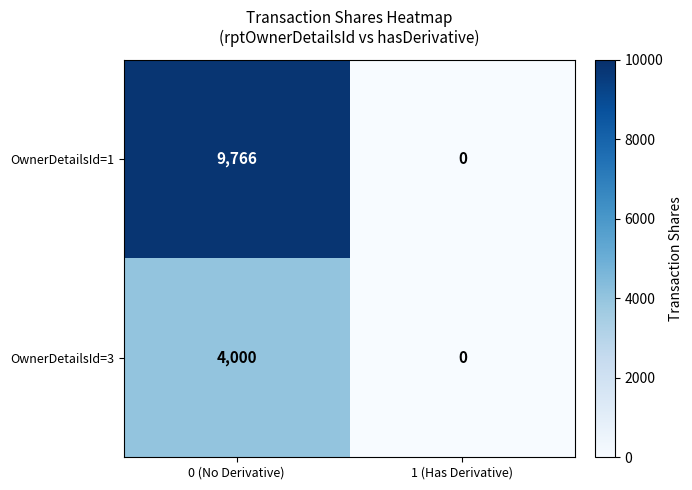

List the series in order of their peak value, lowest first.

OwnerDetailsId=3, OwnerDetailsId=1